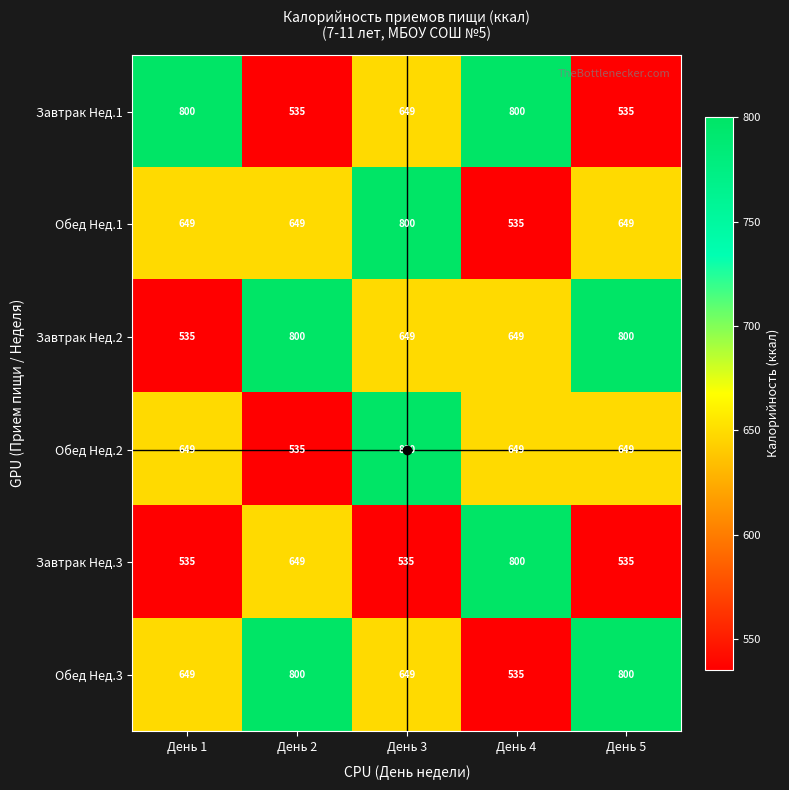

What is the difference between the Обед Нед.2 values at День 3 and День 2?

265